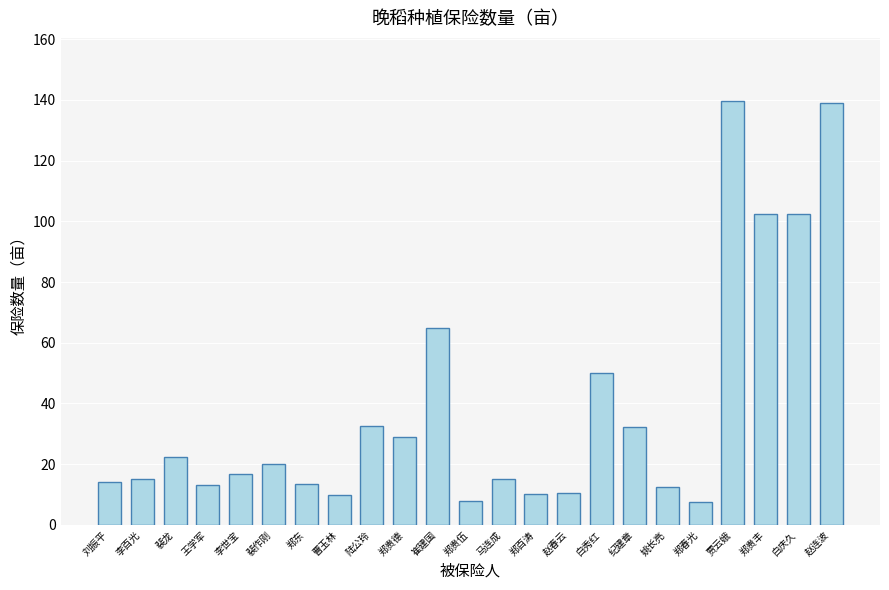

What is the change in value from 郑百涛 to 白秀红?

+40.0